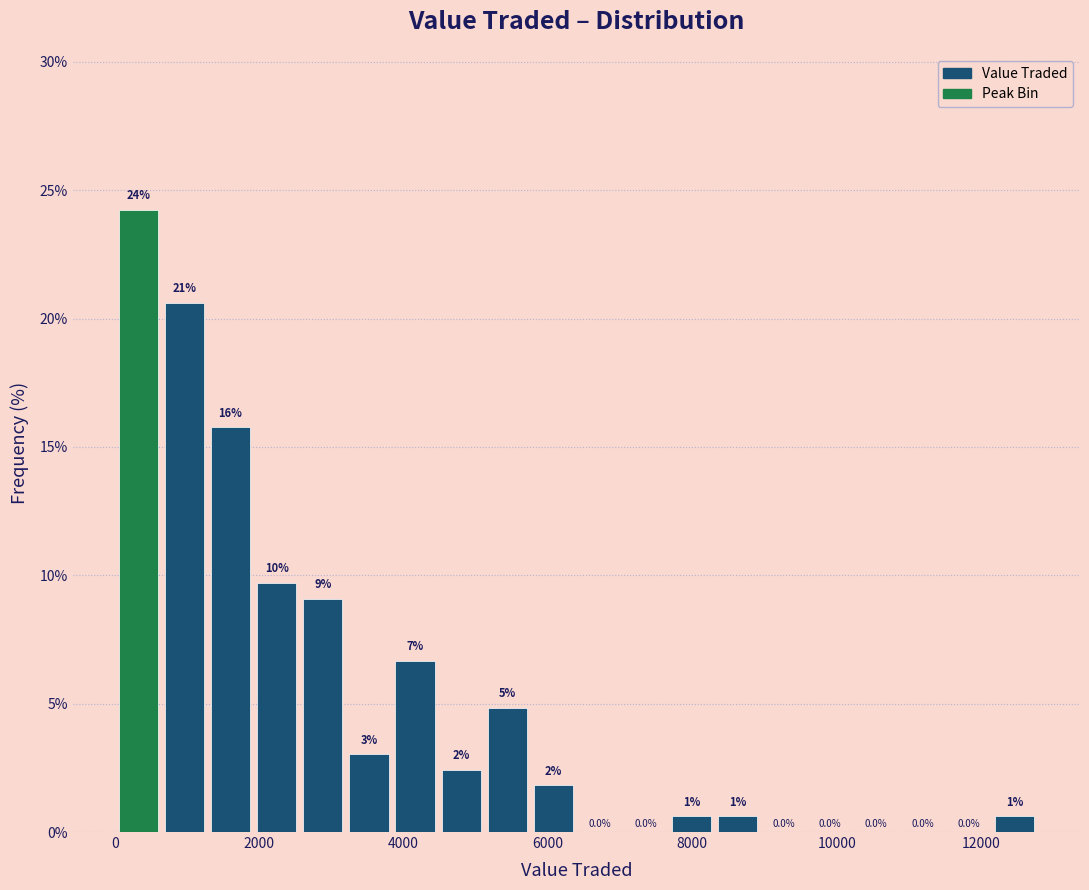

Around what value on the x-axis is the tallest bar? Give the approximate position of its centre, as read against the axis.

400